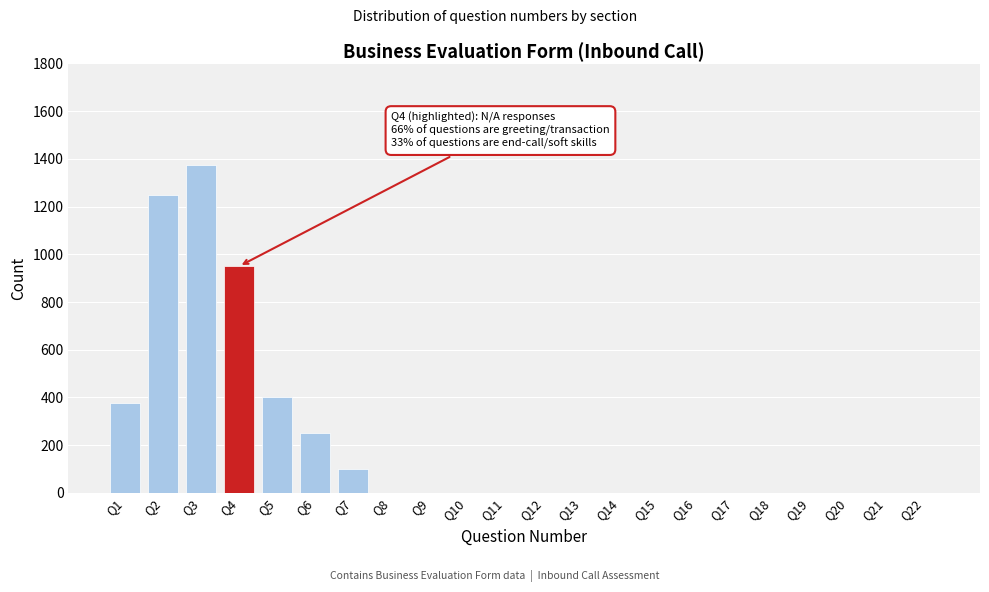

Reading left to right, what are all the values shown in this chart?

Q1=375	Q2=1250	Q3=1375	Q4=950	Q5=400	Q6=250	Q7=100	Q8=0	Q9=0	Q10=0	Q11=0	Q12=0	Q13=0	Q14=0	Q15=0	Q16=0	Q17=0	Q18=0	Q19=0	Q20=0	Q21=0	Q22=0